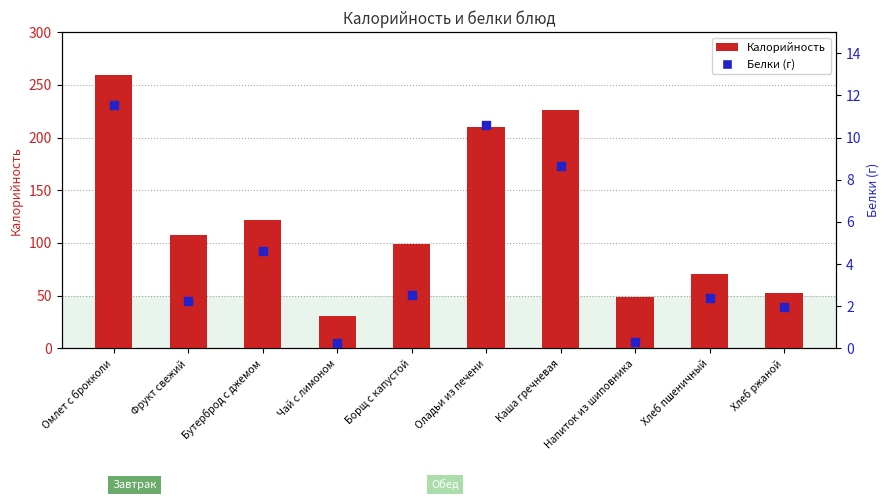

What are all the series names shown in the legend?

Калорийность, Белки